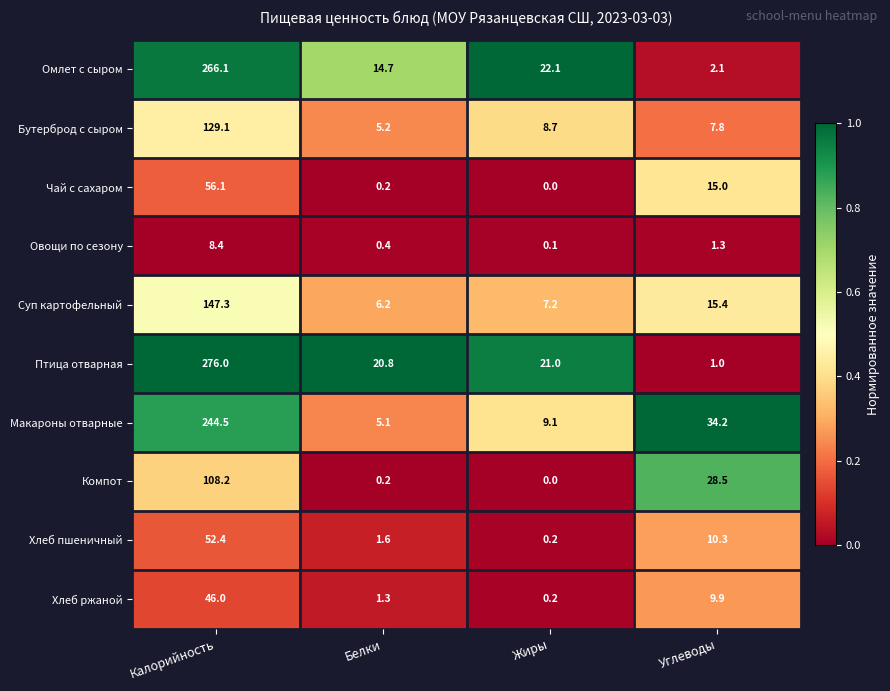

What is the greatest value displayed?

276.0